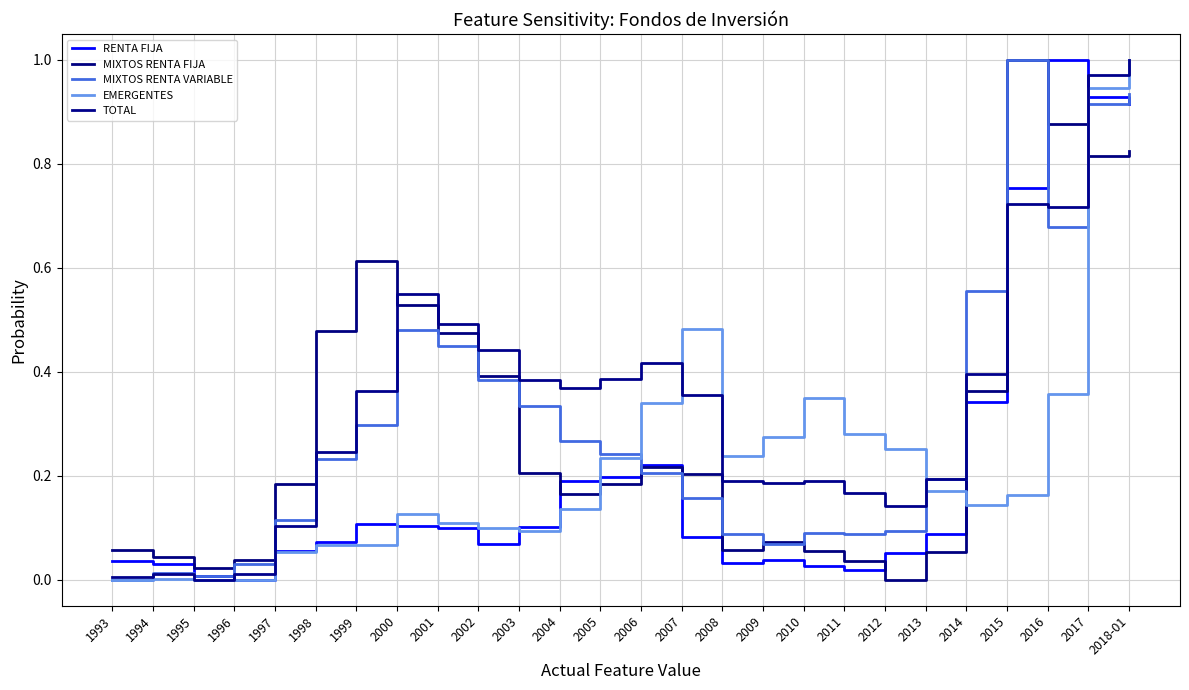

Does the chart display data point markers on the line(s)?

No